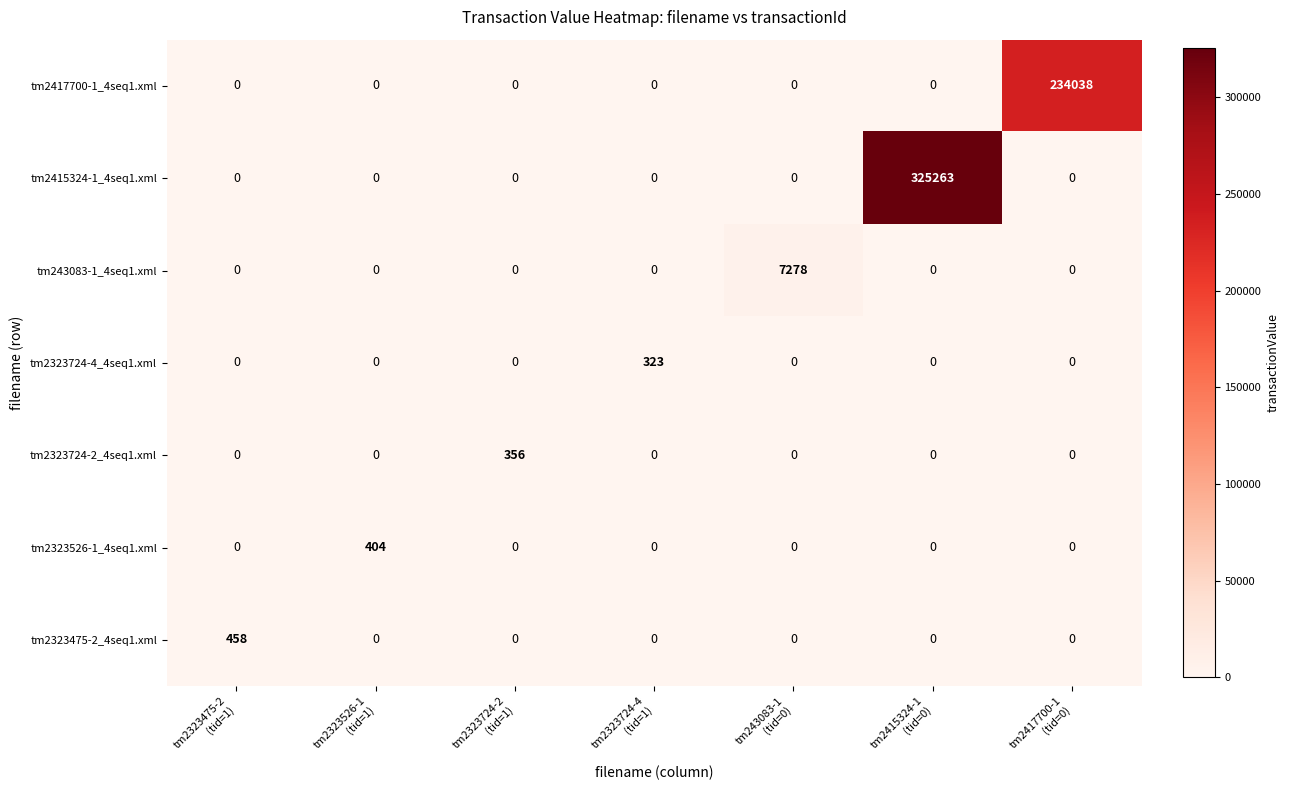

Count the number of data series in this chart.

7